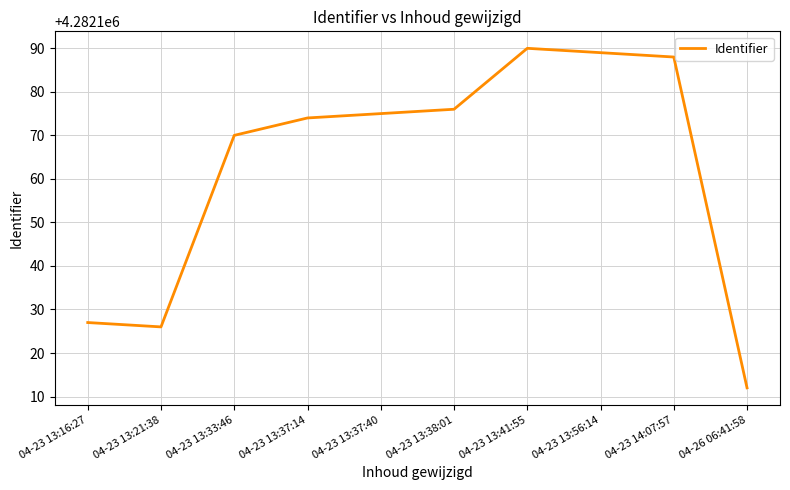

Rank the categories by value from lowest to highest.

04-26 06:41:58, 04-23 13:21:38, 04-23 13:16:27, 04-23 13:33:46, 04-23 13:37:14, 04-23 13:37:40, 04-23 13:38:01, 04-23 14:07:57, 04-23 13:56:14, 04-23 13:41:55